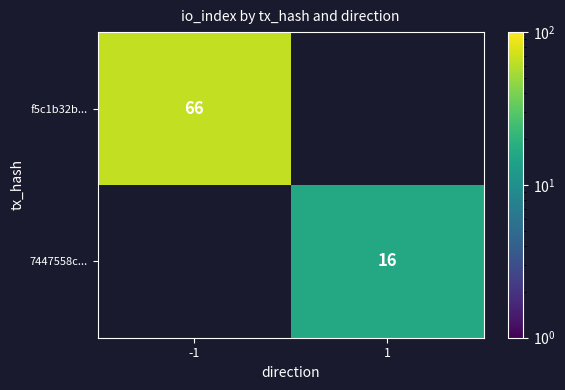

Is it true that 7447558c... equals 16 at 1?

True